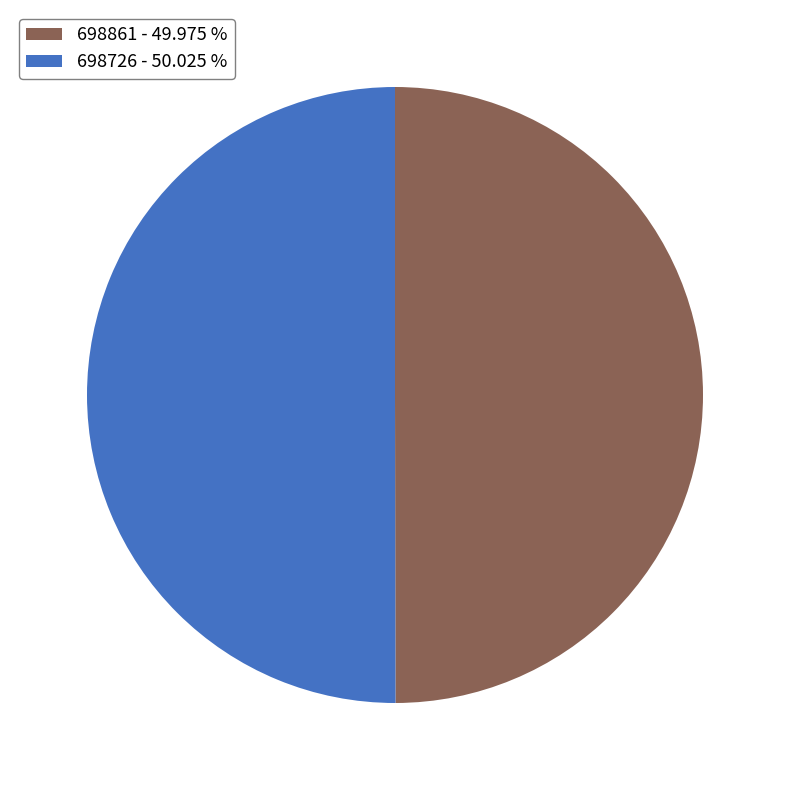

Approximately how many times larger is the value at 698726 - 50.025 % compared to 698861 - 49.975 %?

1.0